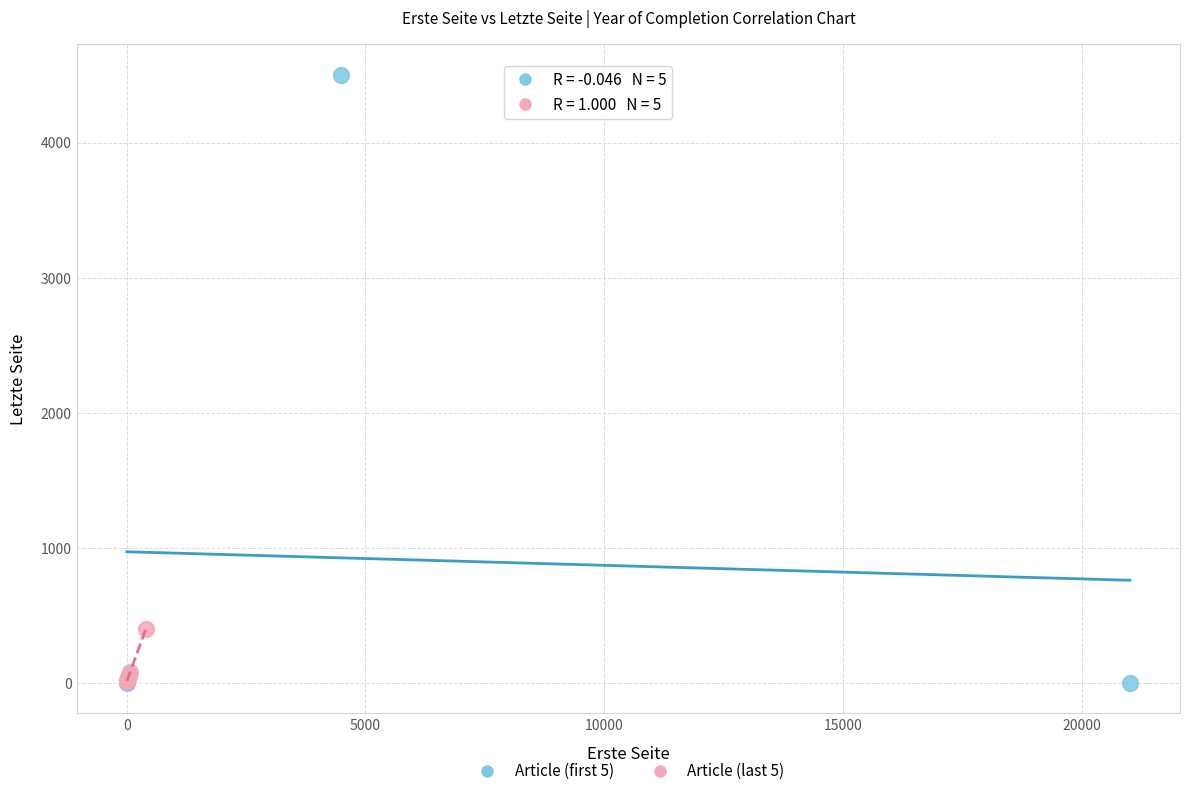

Which series has the largest Y range (max minus min)?

Article (first 5)